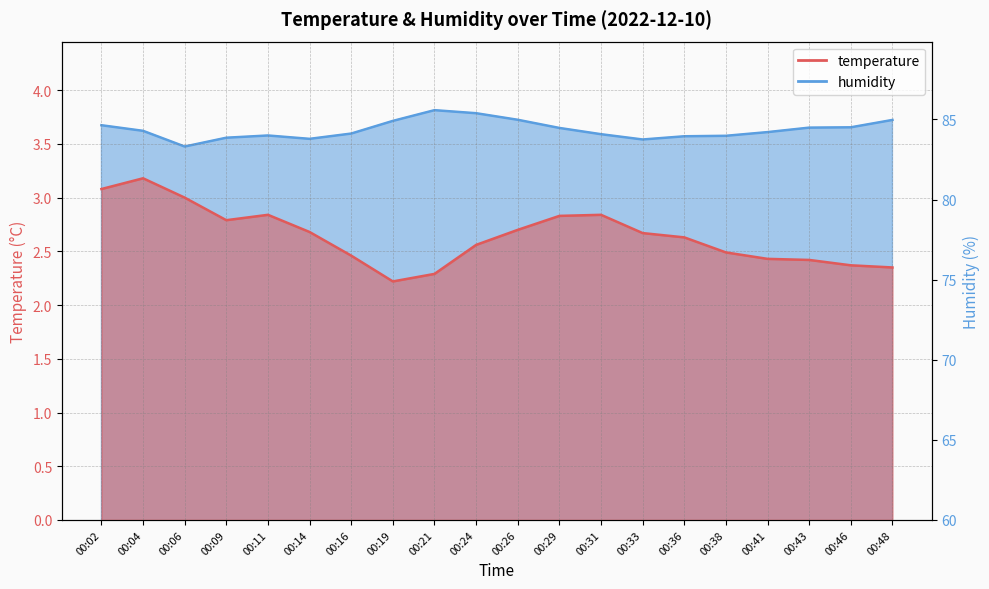

True or false: humidity and temperature cross at least once.

False